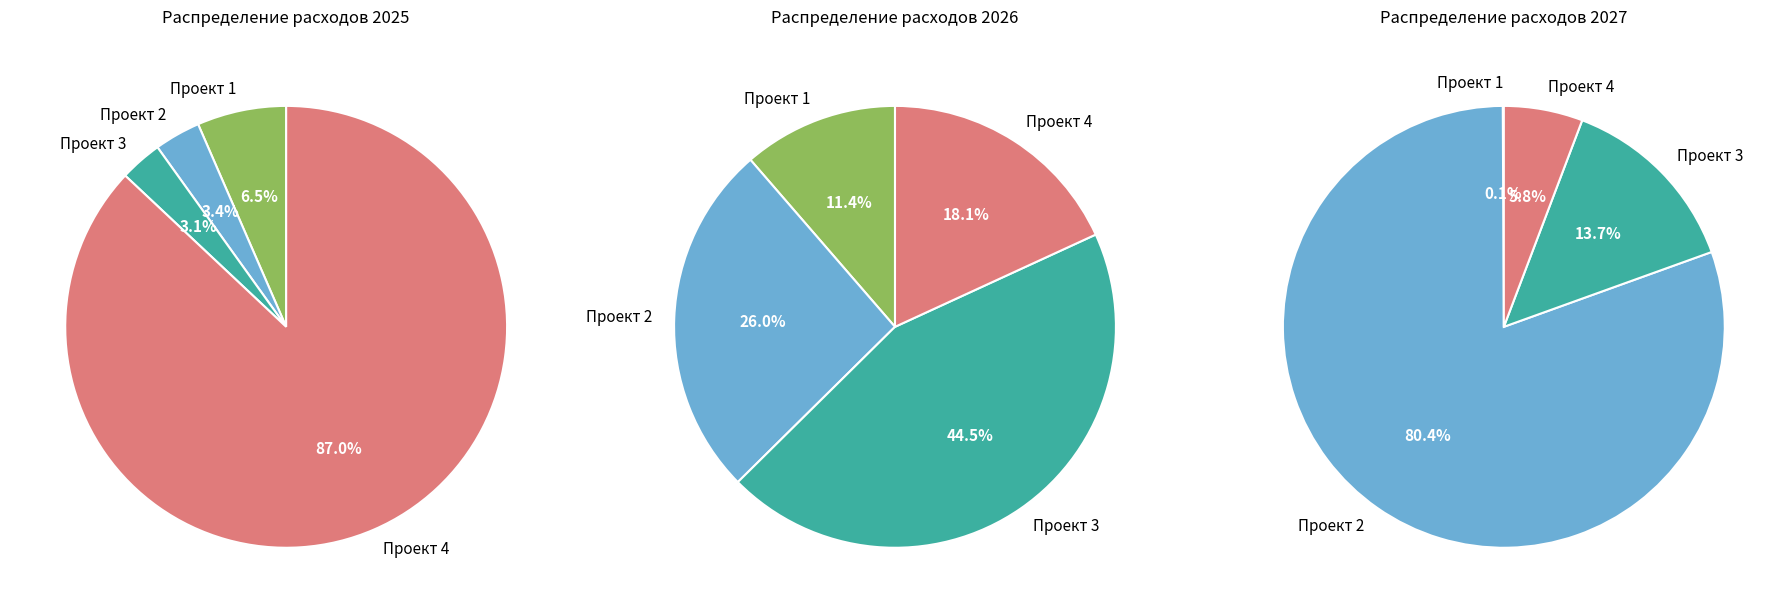

Does any single category account for the majority?

Yes